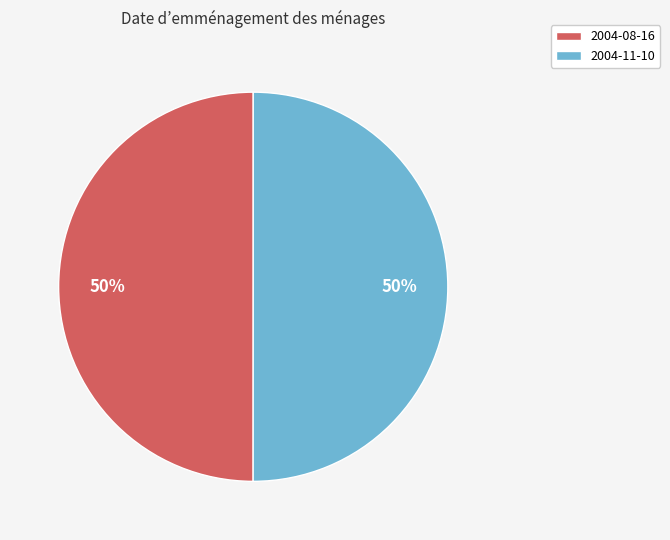

The 2004-11-10 slice represents 43% of the pie. True or false?

False